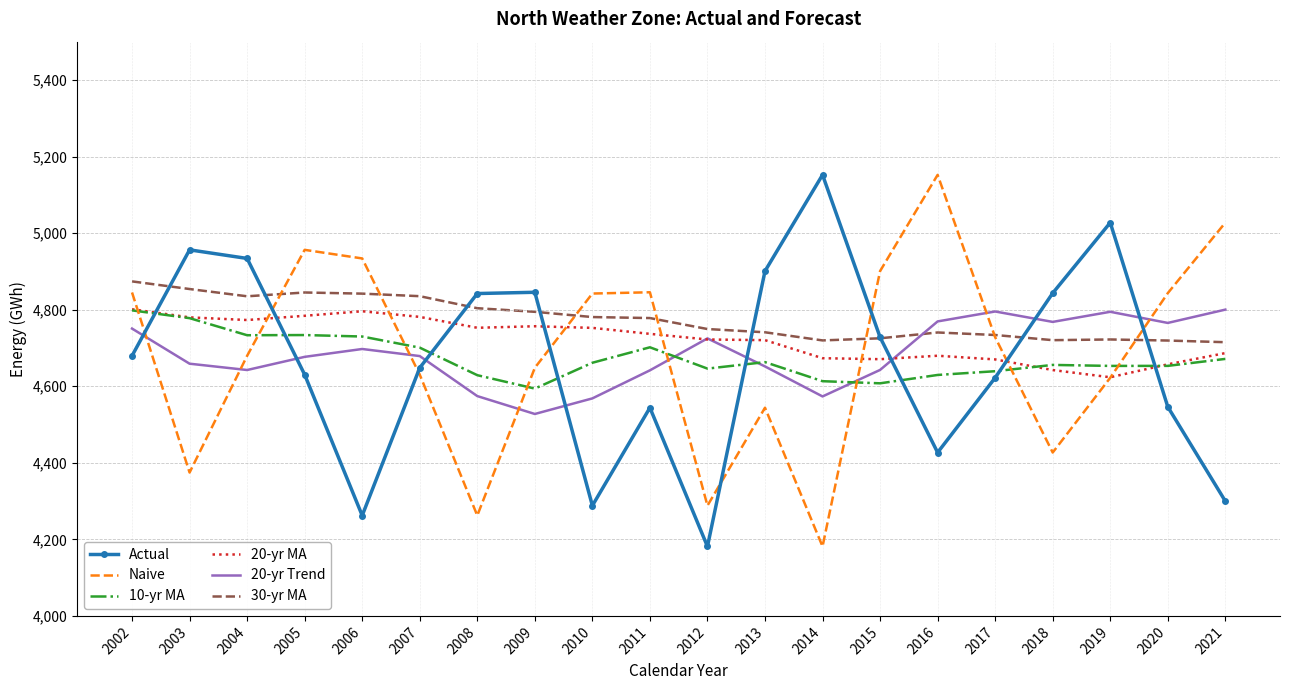

True or false: 30-yr MA and Actual cross at least once.

True